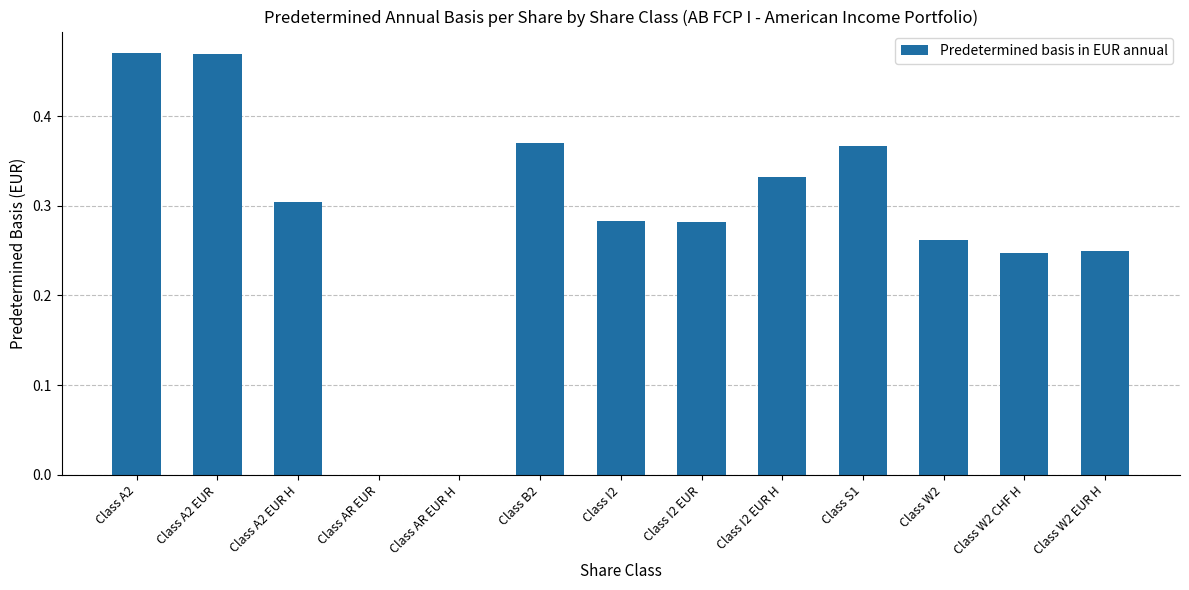

What is the sum of the values at Class S1 and Class W2 CHF H?

0.6